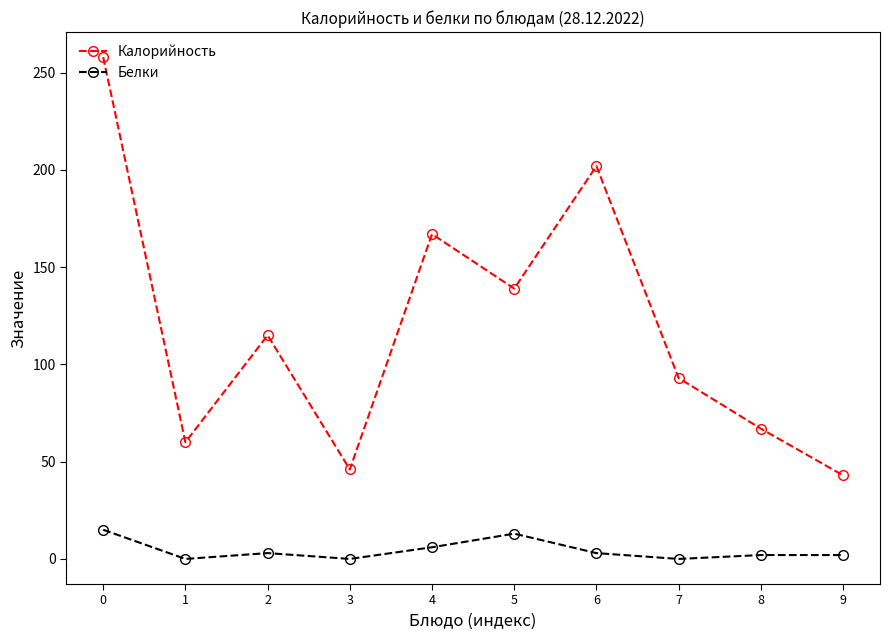

What is the value of the Белки point at the 1st from the left?

15